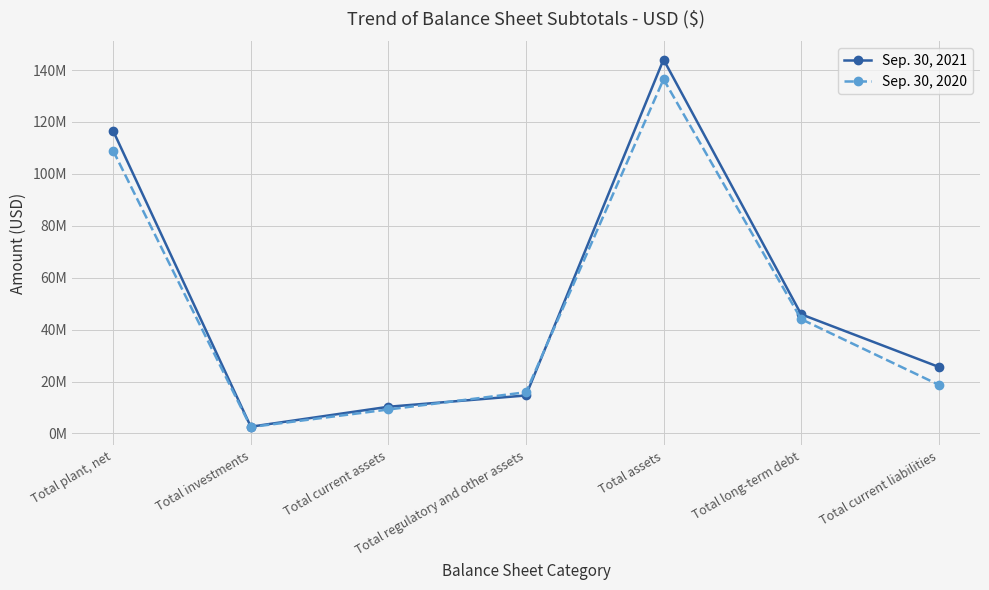

How many intersections are there between Sep. 30, 2021 and Sep. 30, 2020?

2